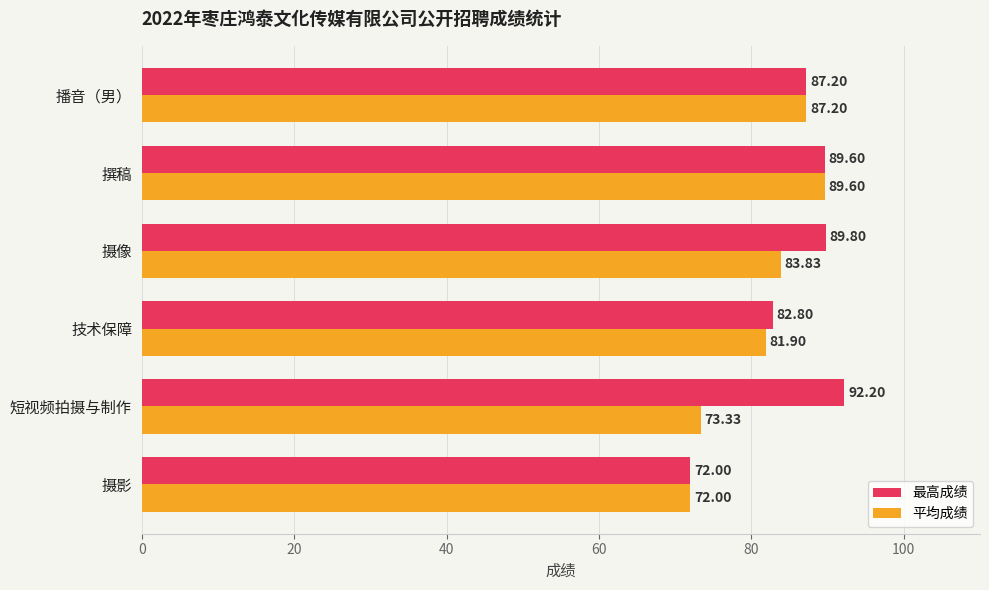

What is the difference between the maximum and second lowest values in the 最高成绩 series?

9.4